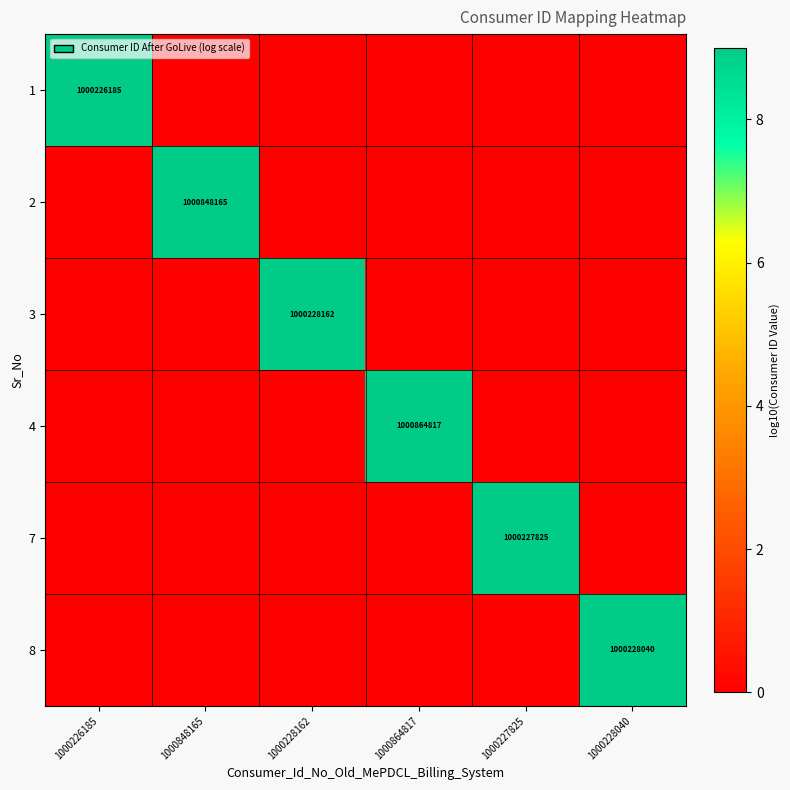

How many categories are shown in the chart?

6